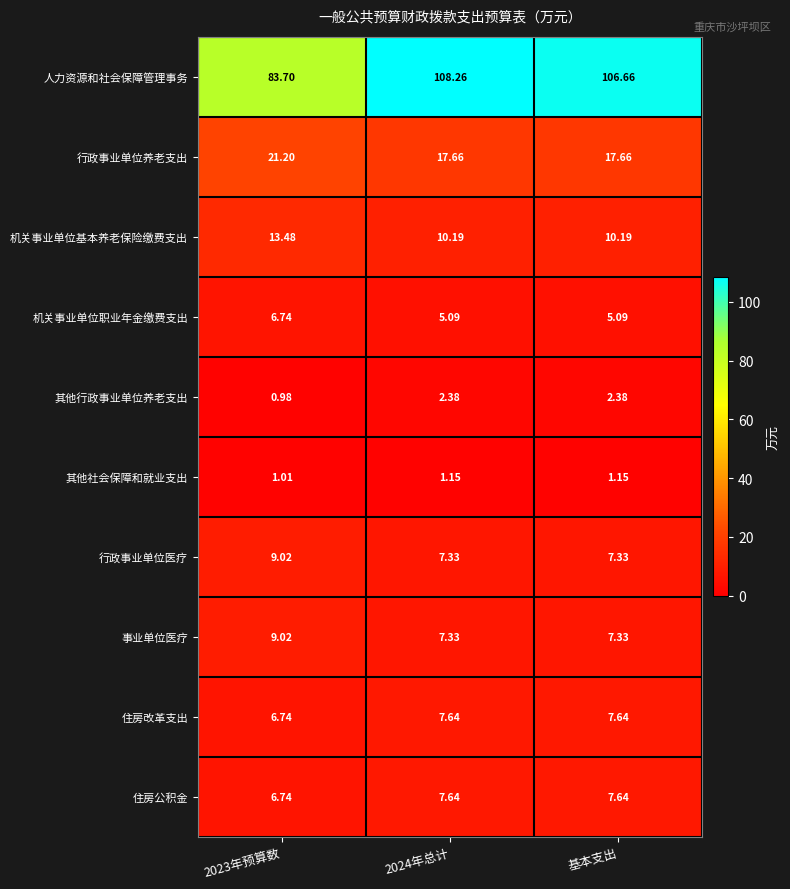

Which series has the largest total across all categories?

人力资源和社会保障管理事务